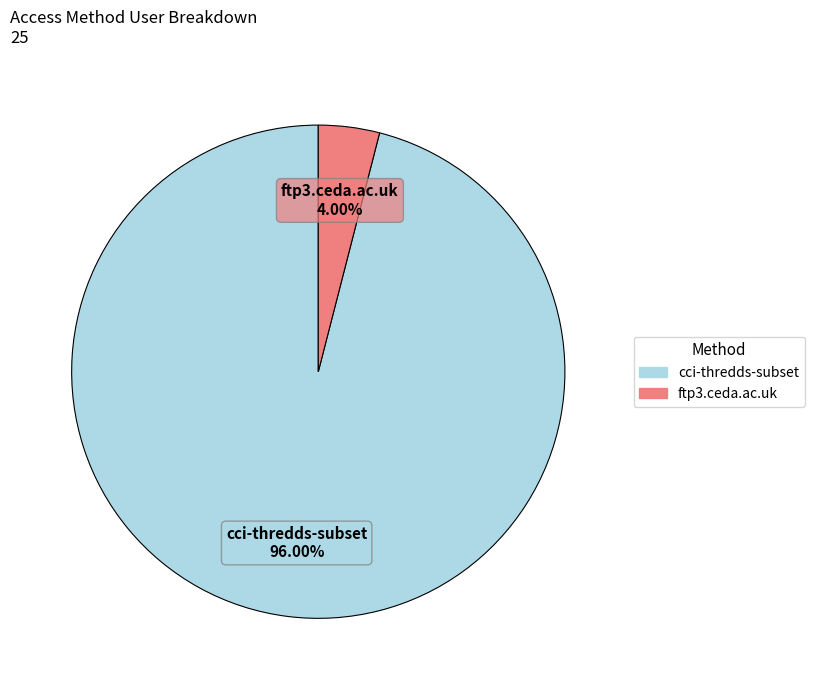

Which slice is the smallest?

ftp3.ceda.ac.uk